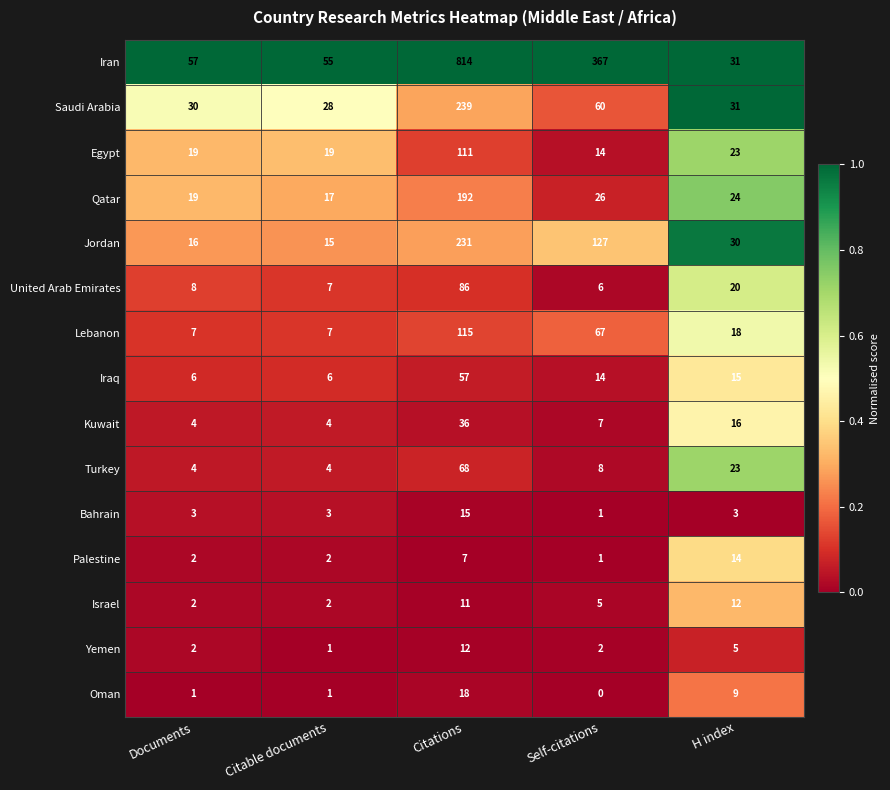

Read the Turkey value at Documents, to the nearest 5.

5